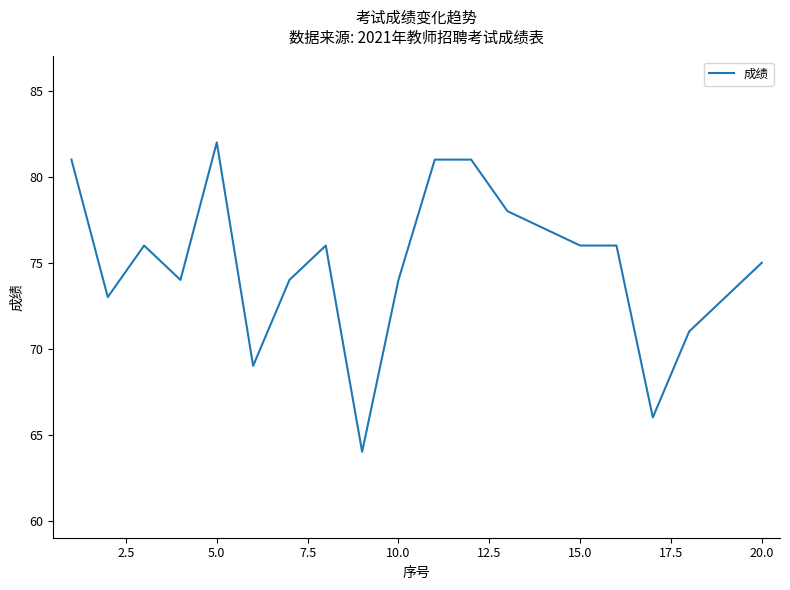

What is the greatest value displayed?

82